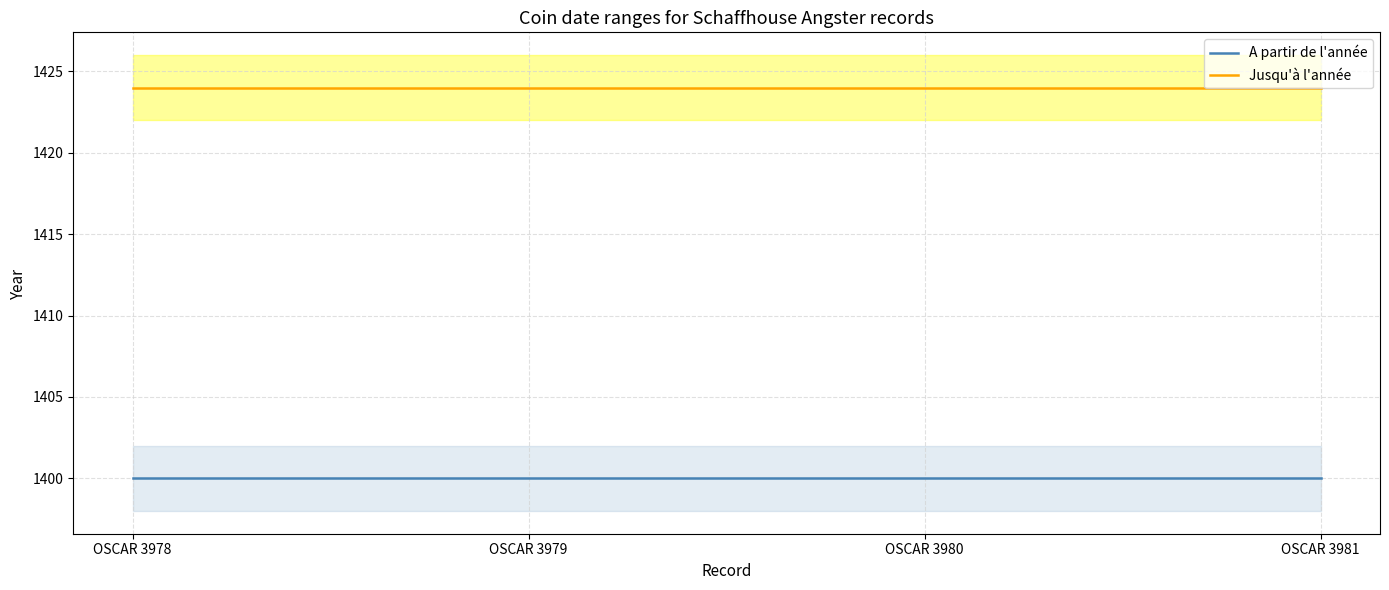

Is this an area chart (filled region under the line)?

No